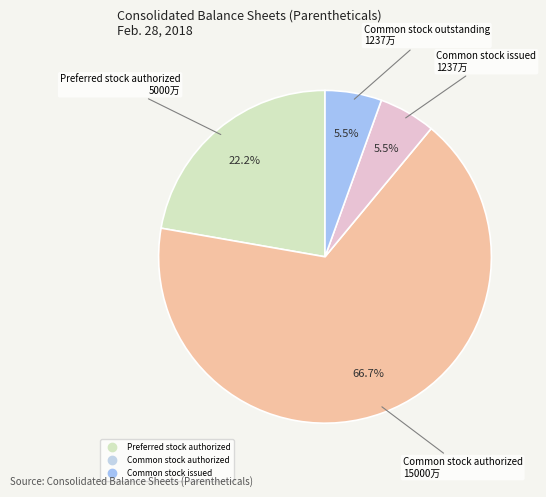

Is there a majority slice in this chart?

Yes